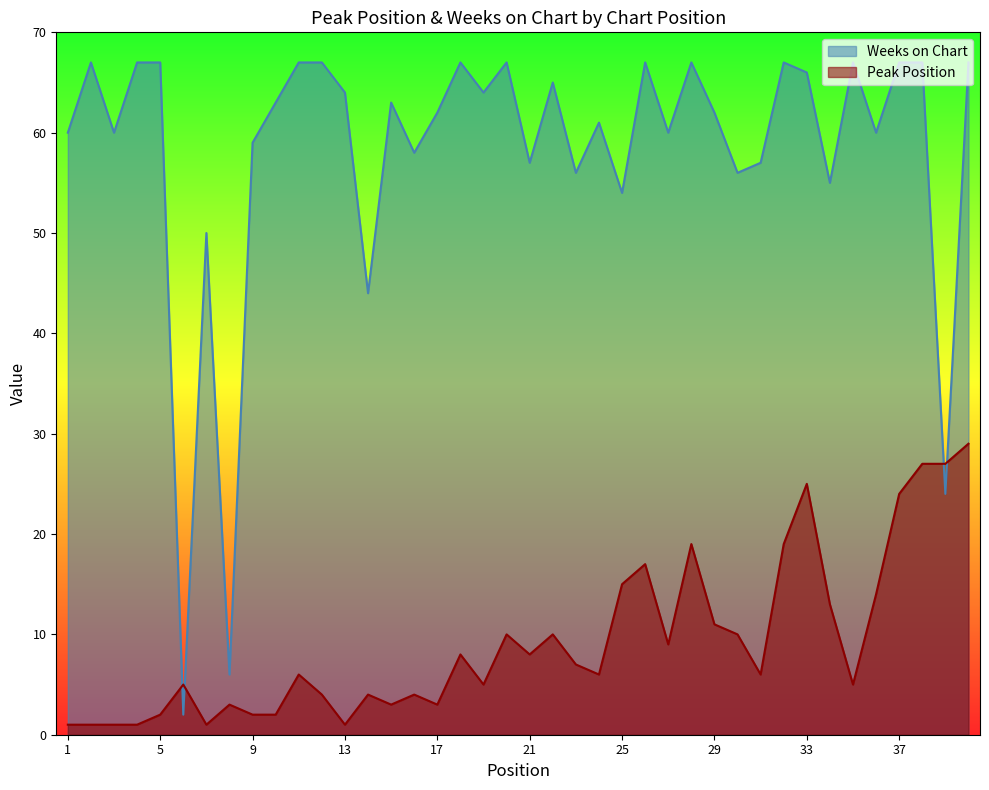

What is the difference between the second highest and minimum values in the Peak Position series?

26